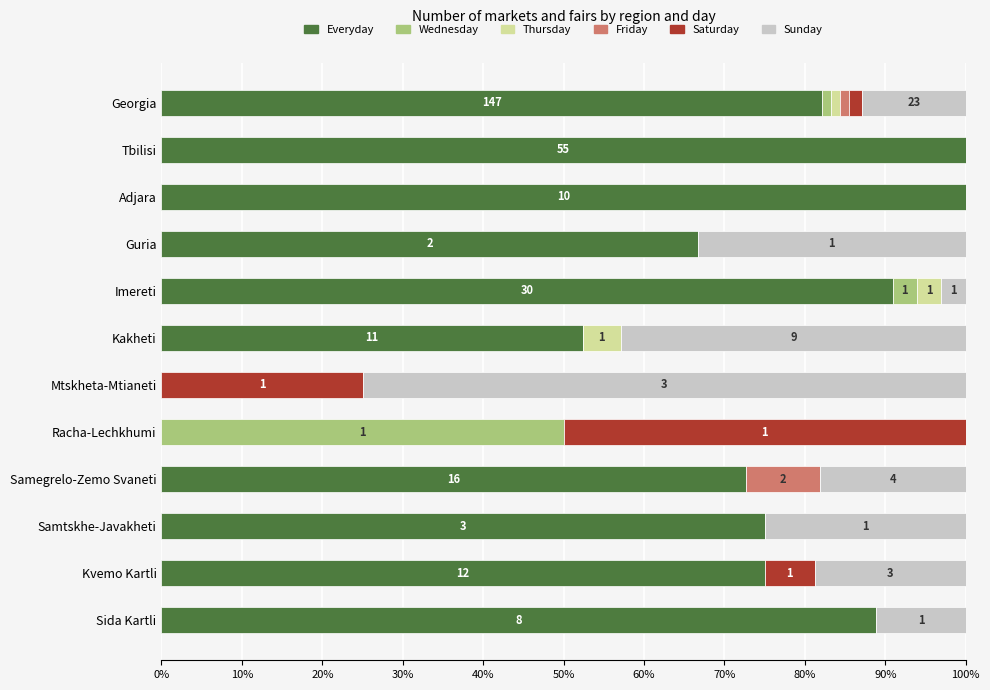

The Everyday series shows 72.7 at Samegrelo-Zemo Svaneti. True or false?

True